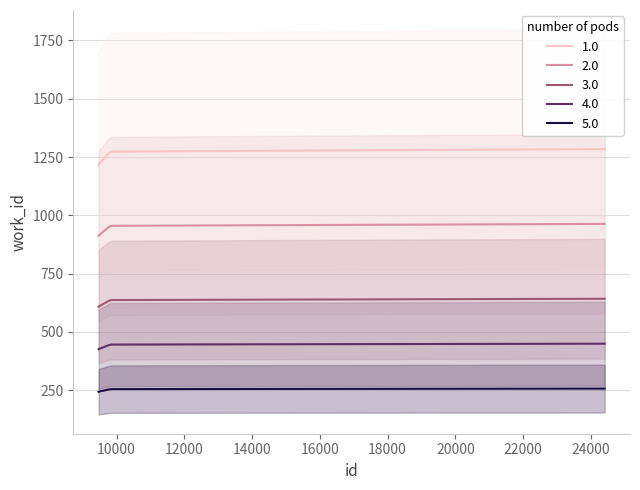

What is the sum of all values?

7474.3